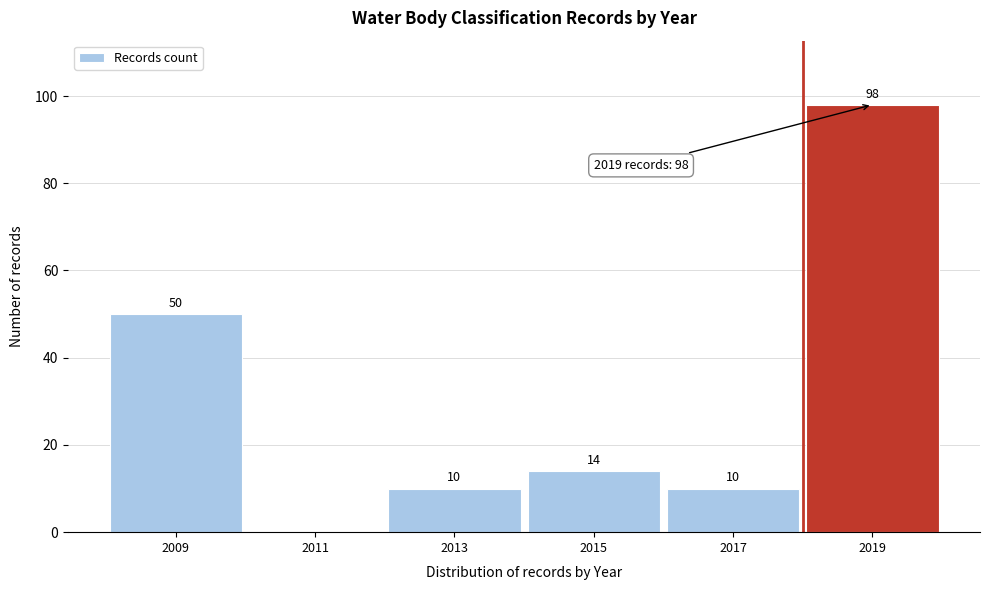

Which range on the x-axis has the tallest bar?

2018 to 2020